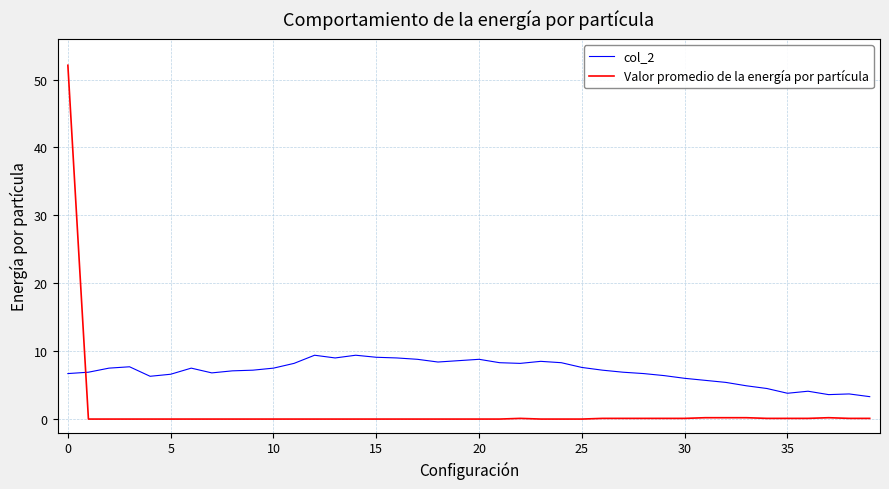

What is the sum of all col_2 values?

279.6